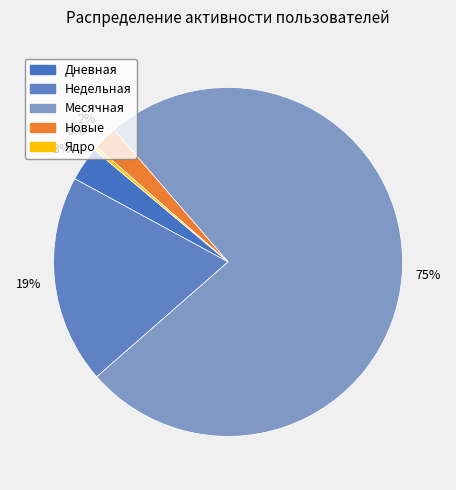

Which slice is the largest?

Месячная